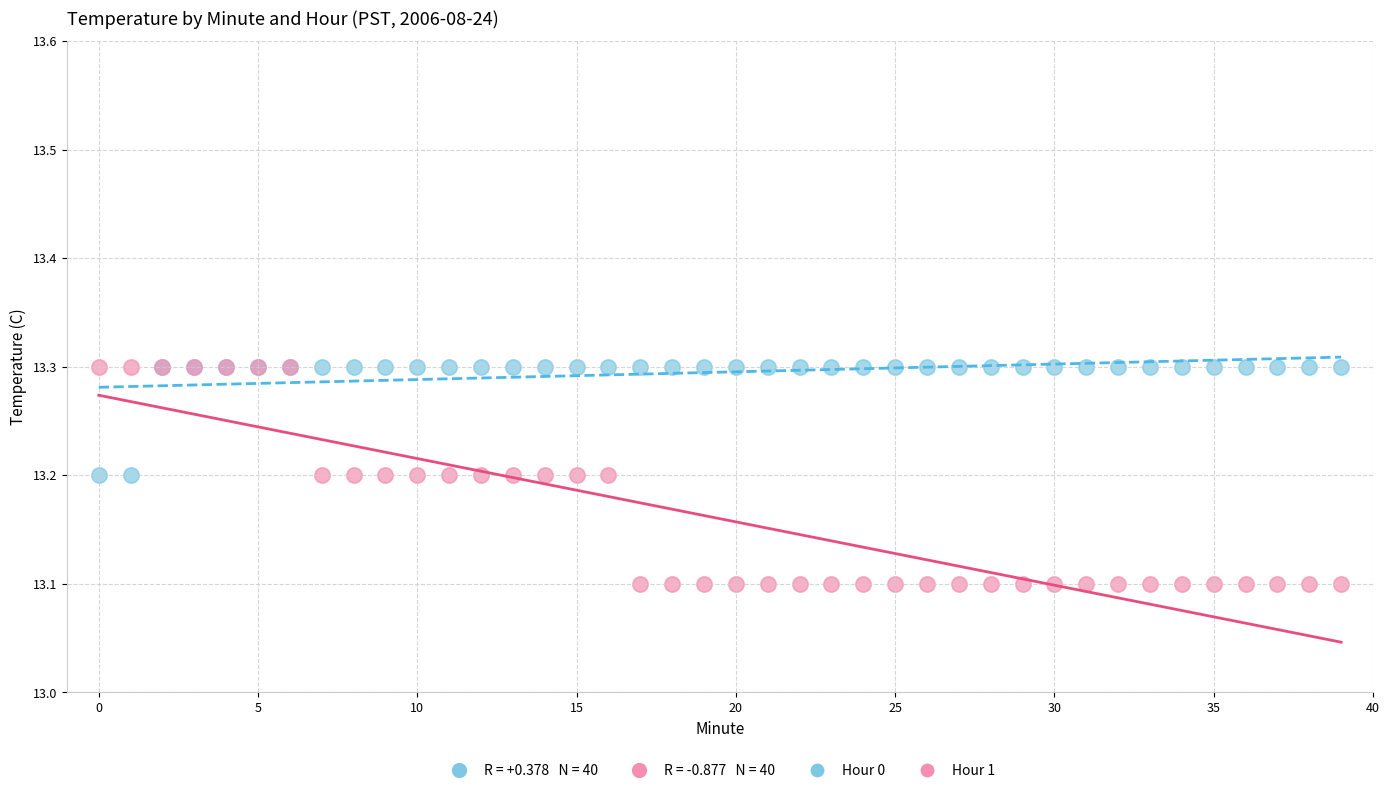

Which series reaches the minimum Y coordinate?

Hour 1